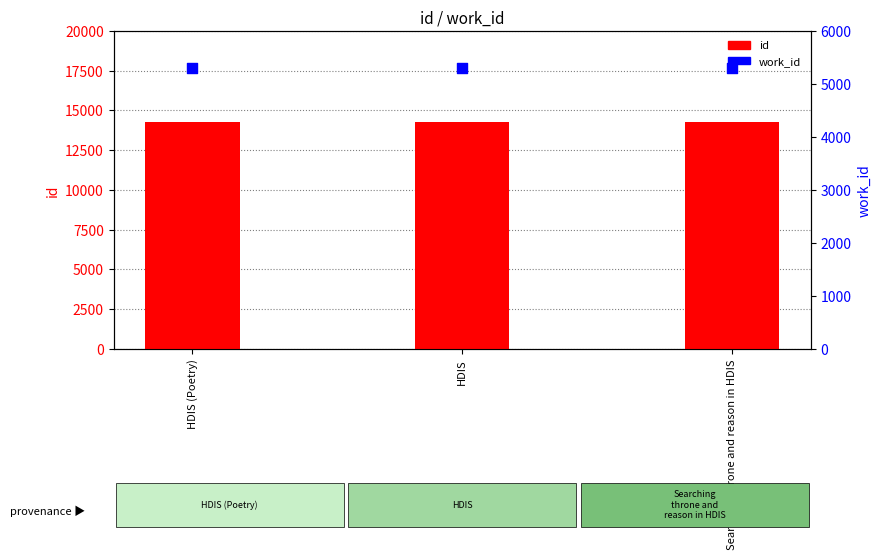

Which series has the largest total across all categories?

id